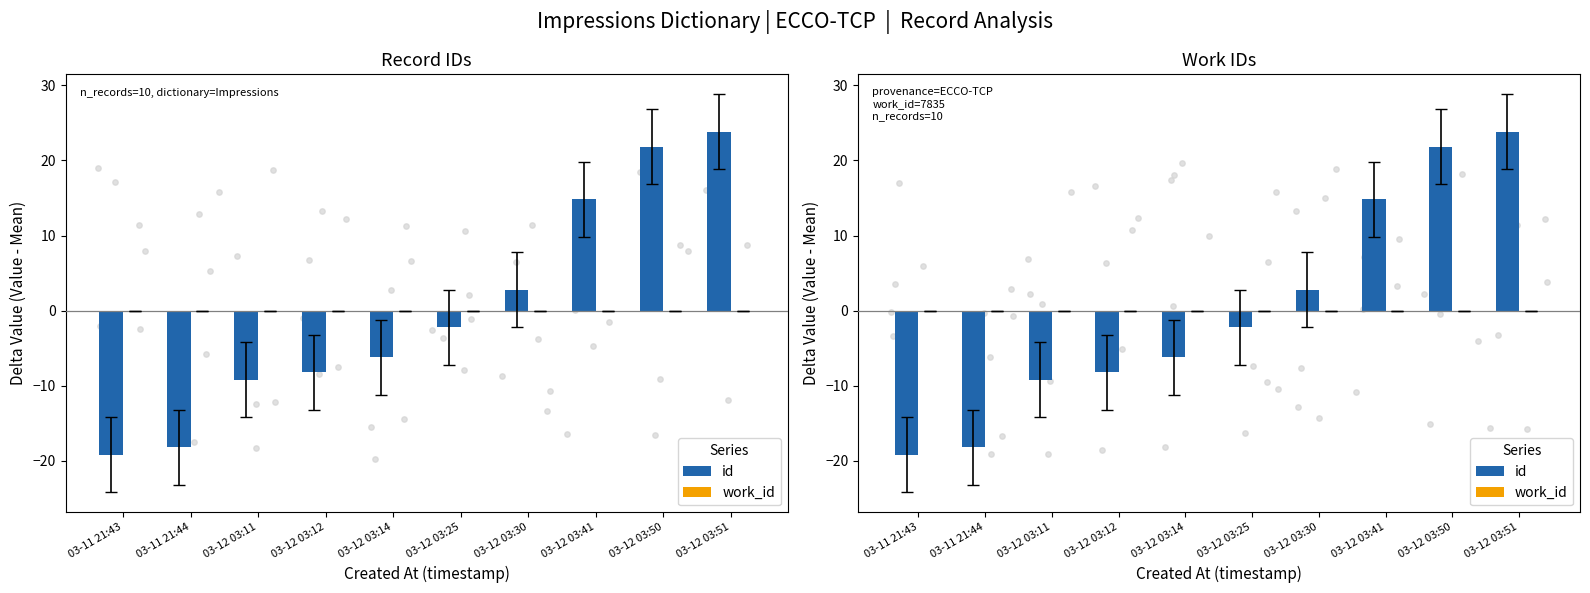

Which series has the largest Y range (max minus min)?

id